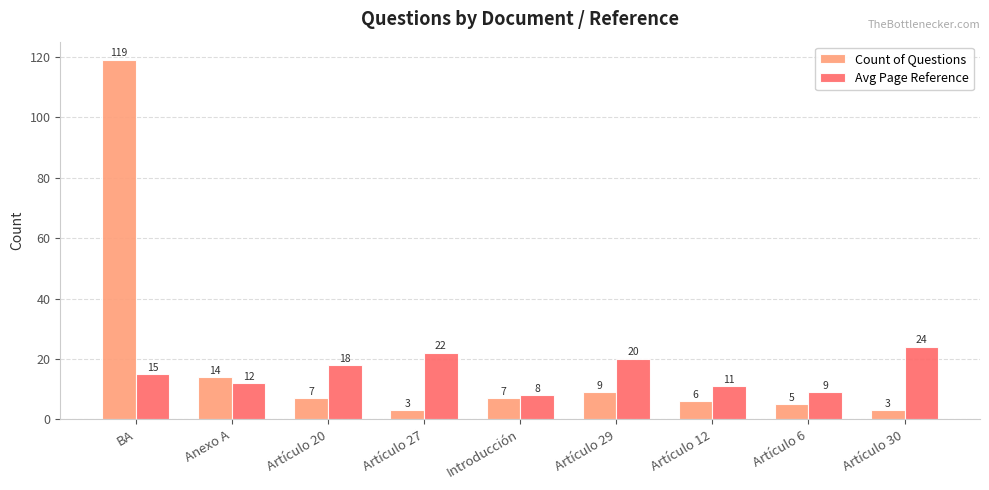

Which series changed the most between BA and Artículo 12?

Count of Questions